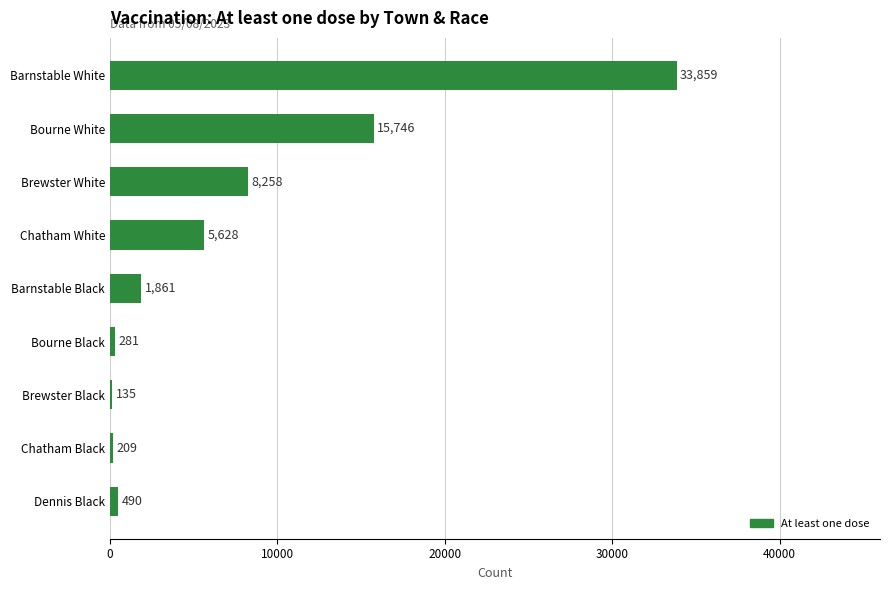

What is the ratio of the value at Bourne White to the value at Bourne Black?

56.0